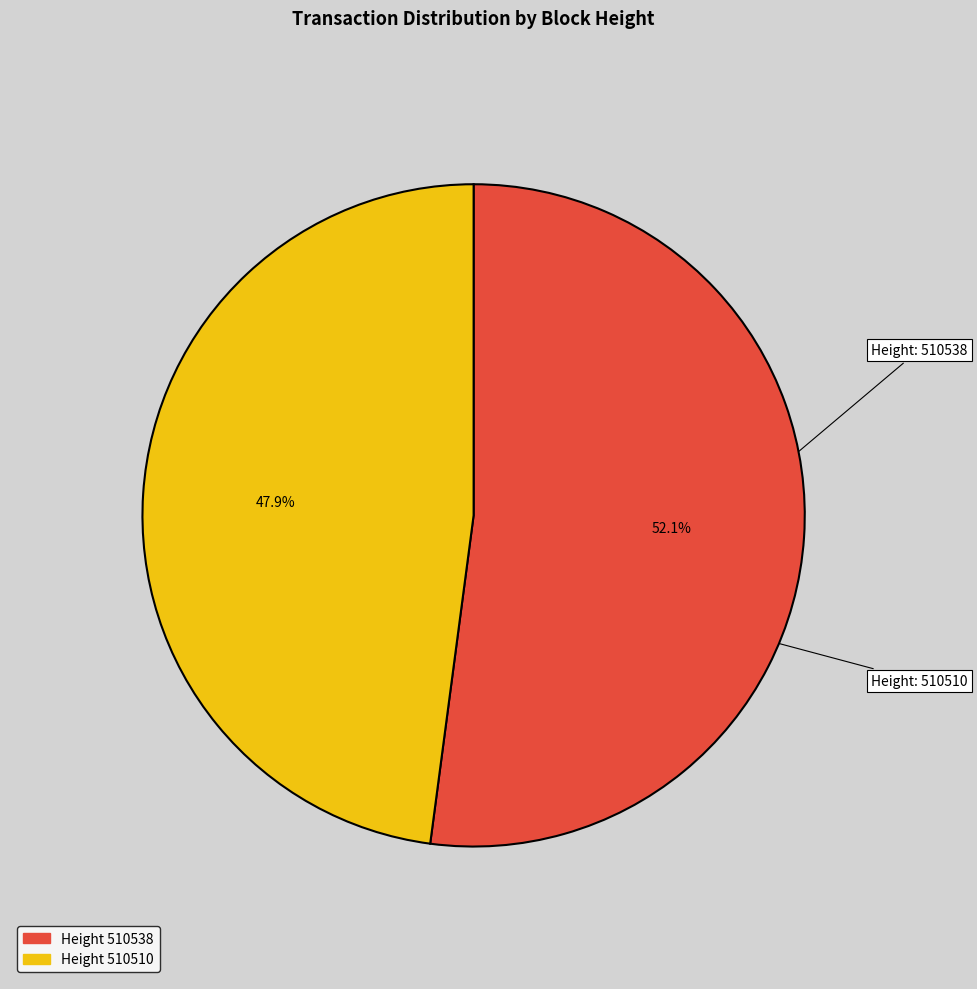

How many slices are in this pie chart?

2